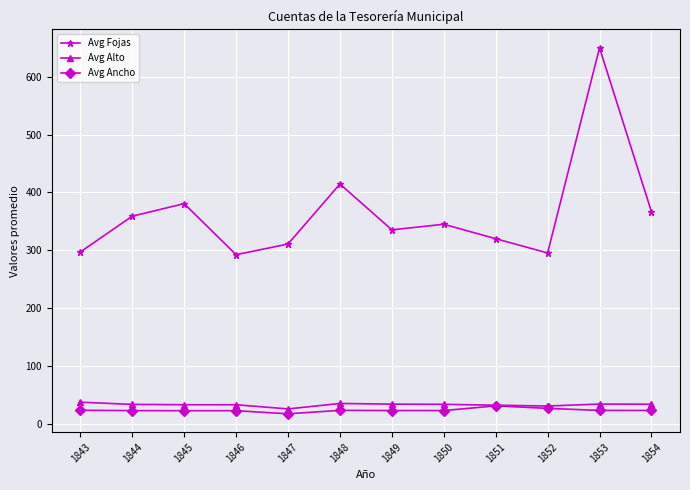

What is the lowest value of the Avg Ancho series?

16.9